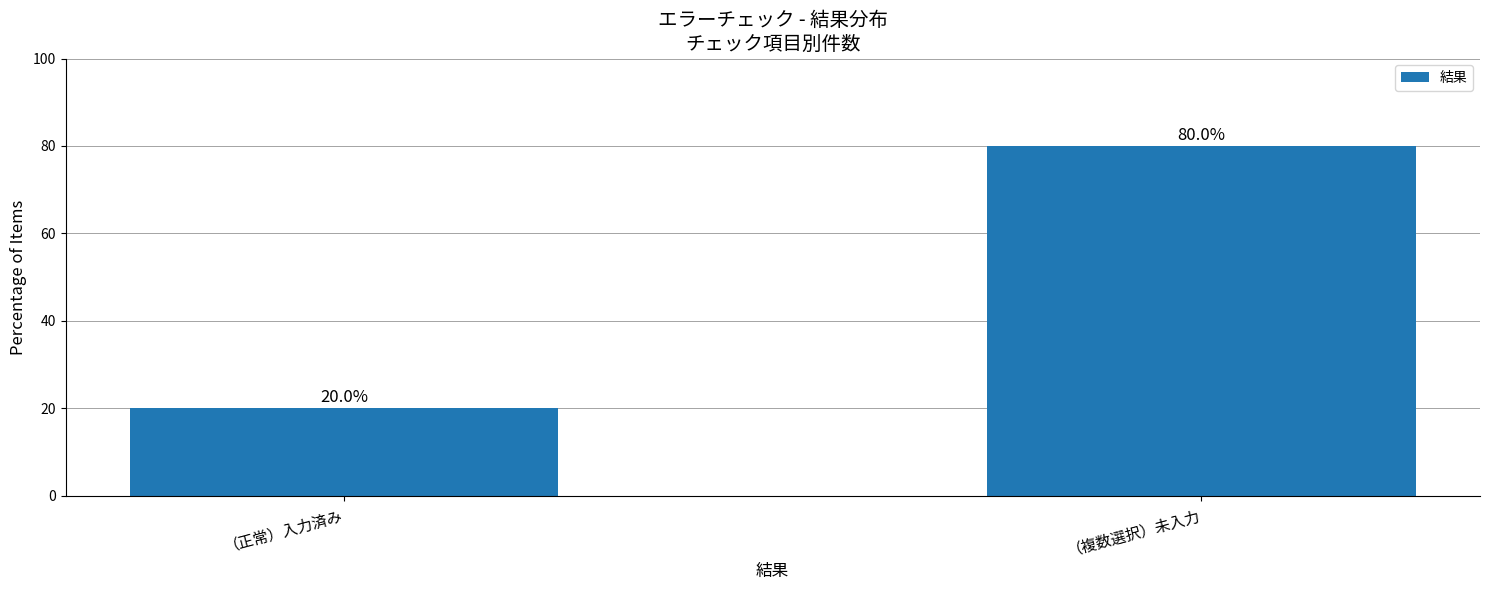

Does the chart contain stacked bars?

No